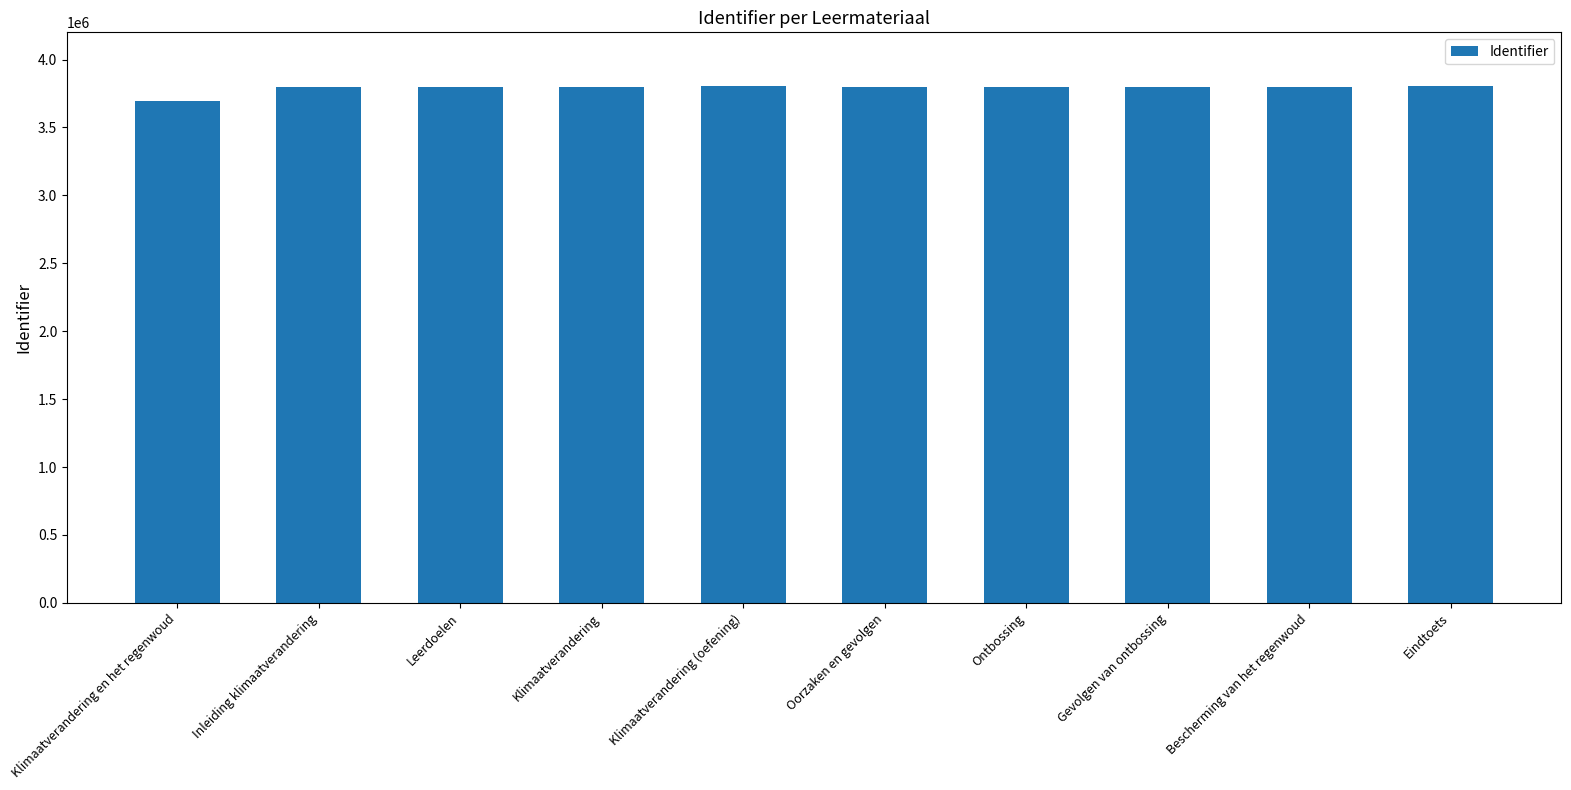

The chart shows a value of 3794646 at Ontbossing. True or false?

True